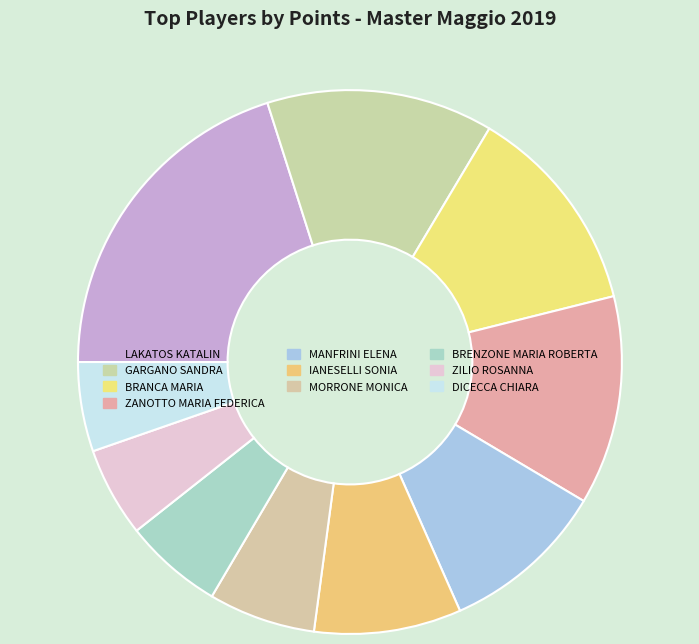

Is LAKATOS KATALIN the majority of the pie?

No